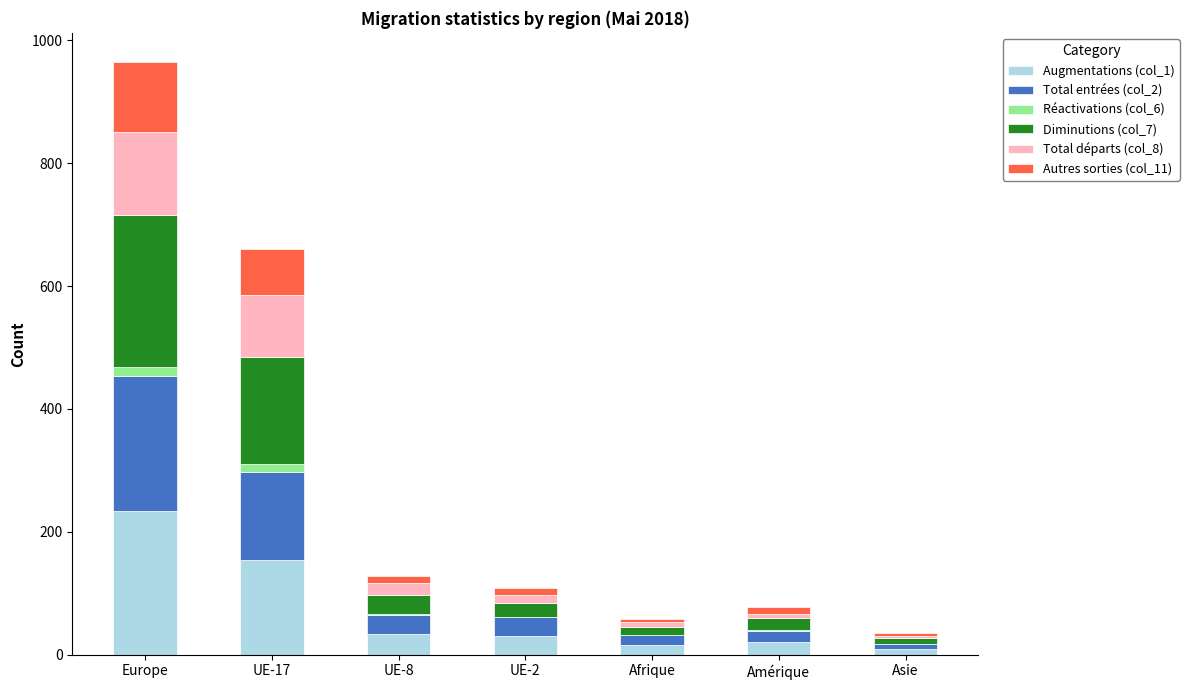

At which label does Augmentations (col_1) first exceed 31?

Europe